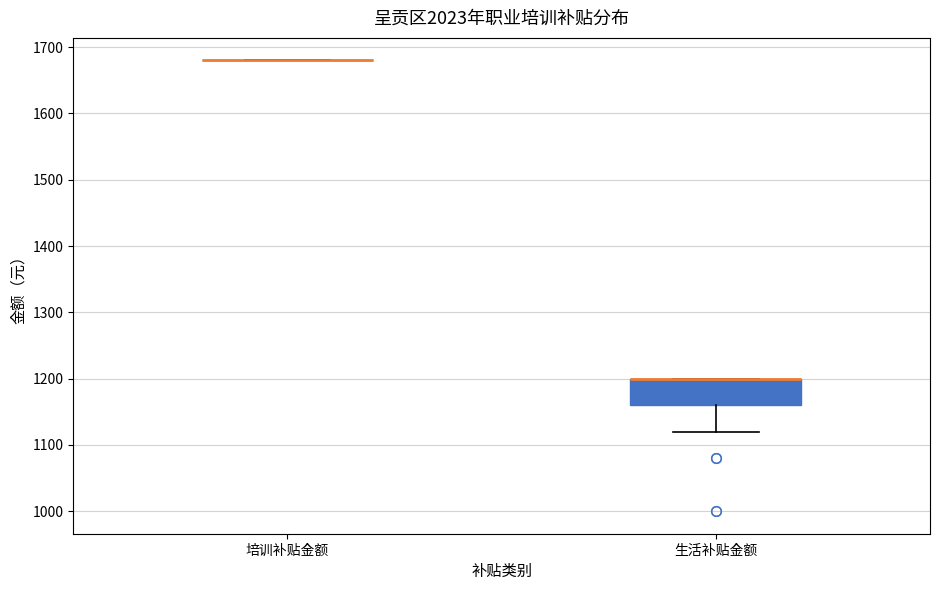

Reading left to right, transcribe this box plot: for each box, give where its median line is, the range the box spans, and where its two whiskers end, as read against the y-axis. The values are not printed on the chart, so give them approximately, as read against the axis.

培训补贴金额: box collapsed to a line at 1680, whiskers 1680 to 1680
生活补贴金额: median 1200 (drawn on the box's upper edge), box 1160 to 1200, whiskers 1120 to 1200